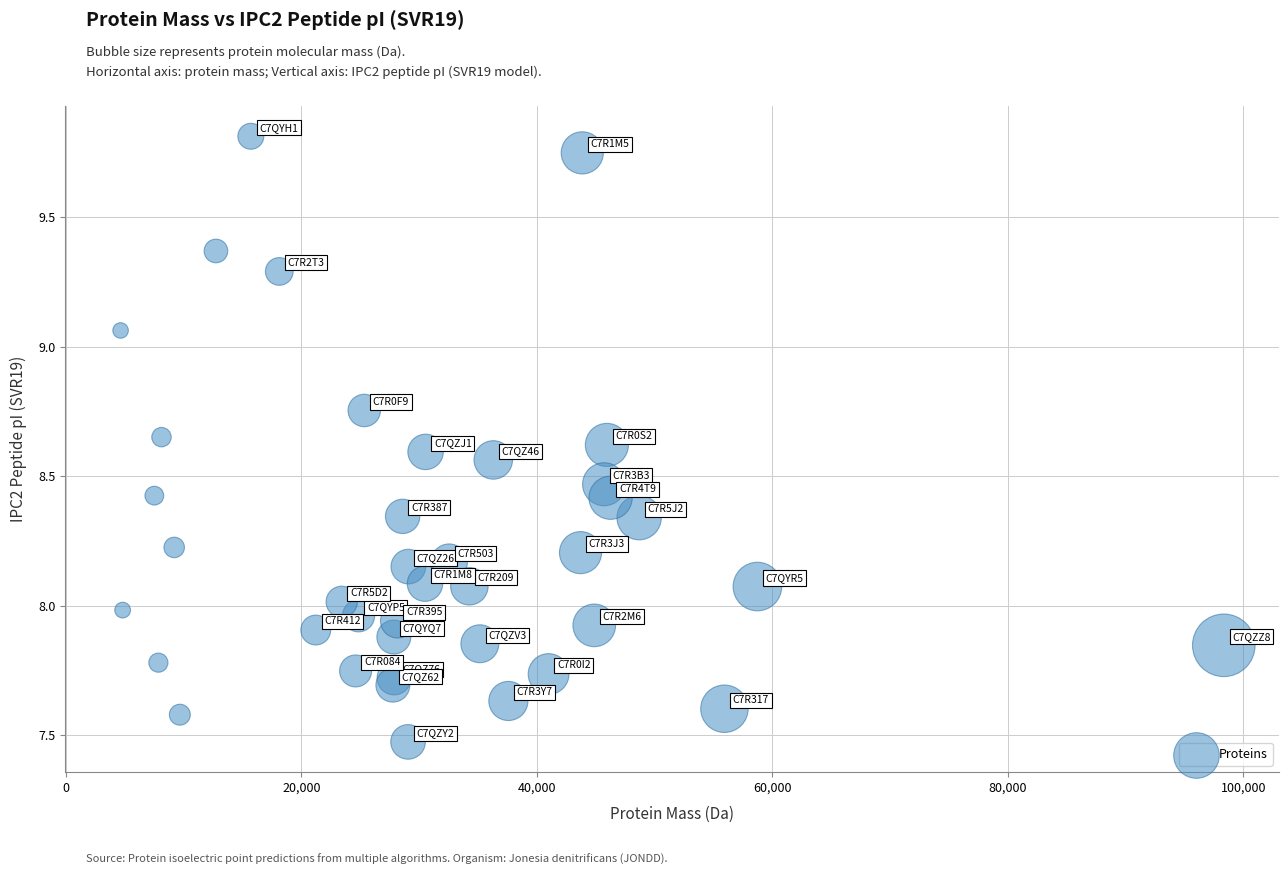

What is the range of Y values (max minus min)?

2.3